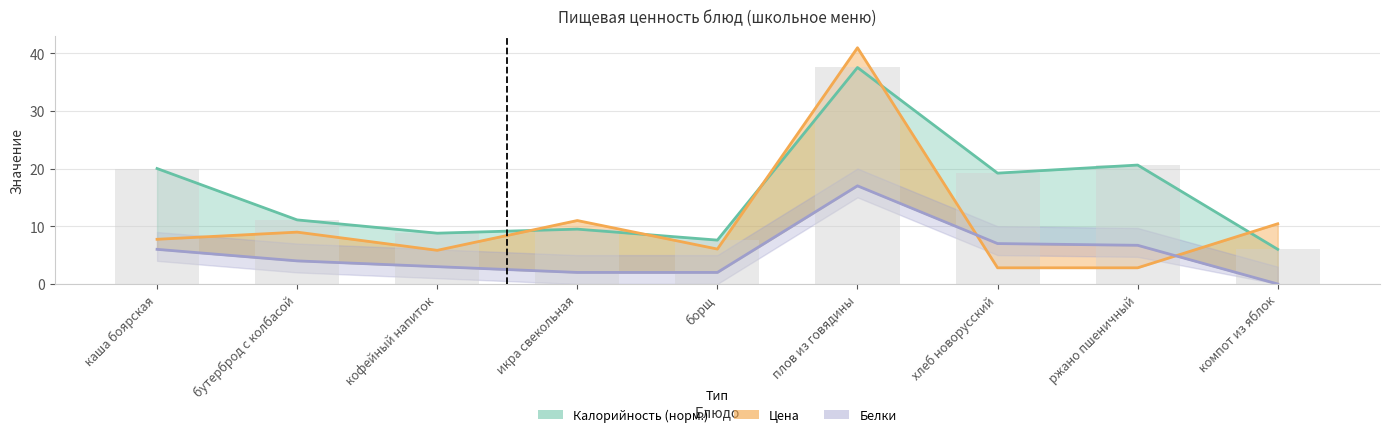

At which category is the sum across all series the highest?

плов из говядины